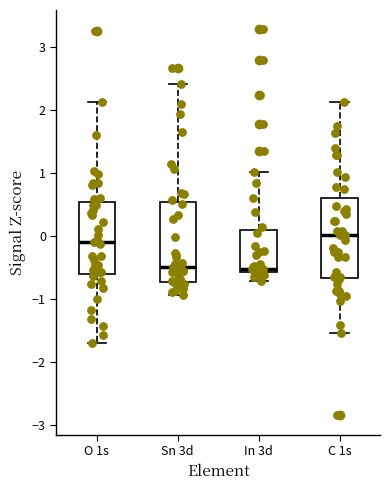

Where does the median line of the box for In 3d sit on the y-axis? The values are not printed on the chart, so give them approximately, as read against the axis.

-0.5